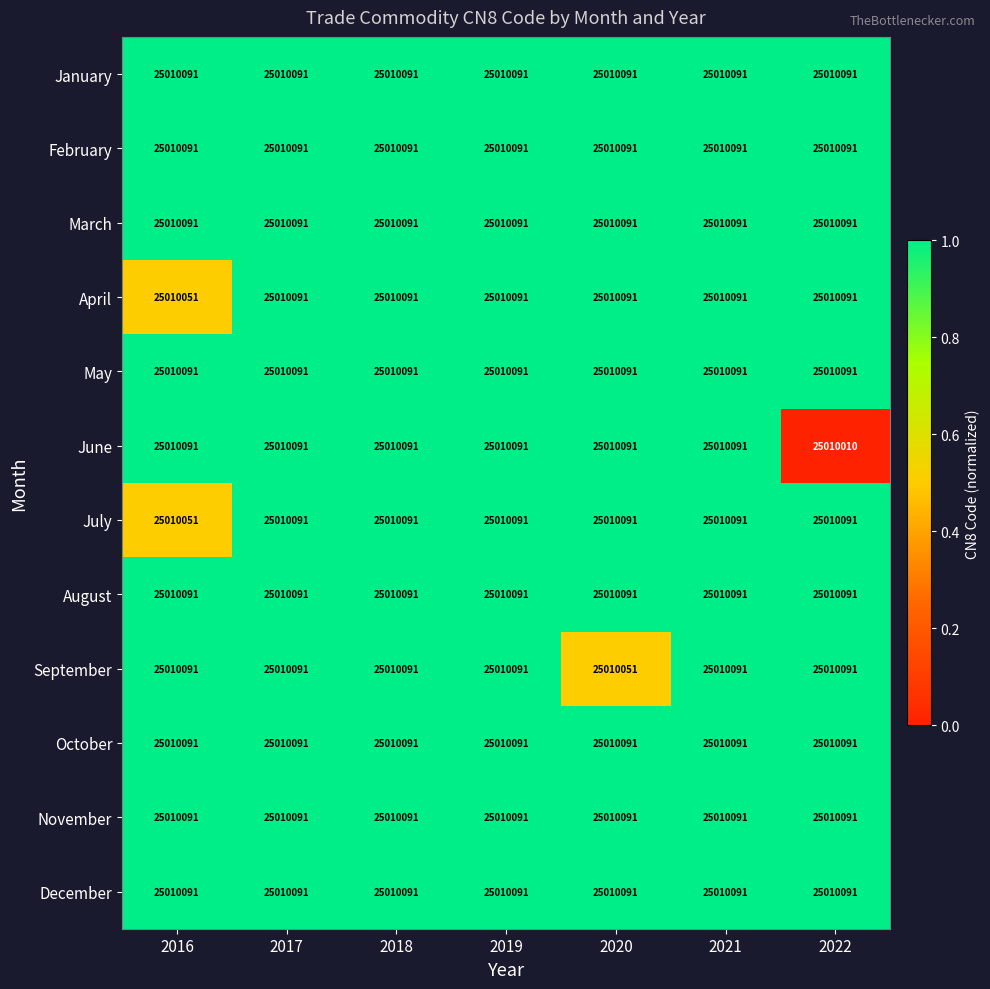

At how many categories does at least one series exceed 25010062?

7